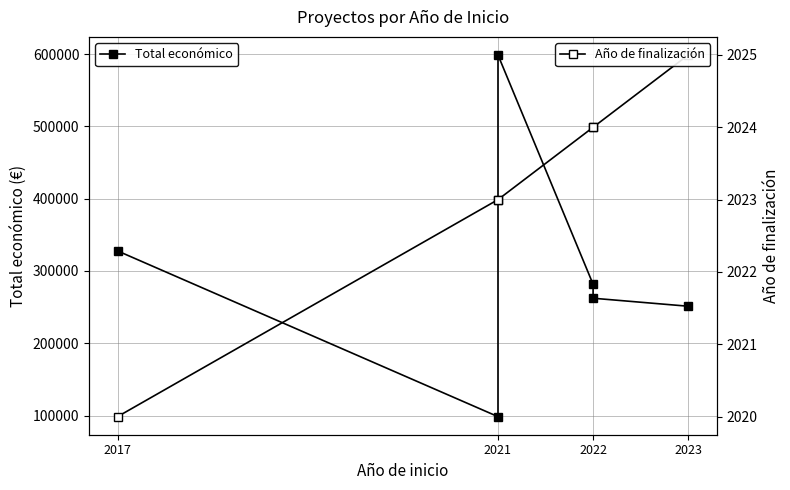

Reading right to left, list all the values displayed in this chart.

Total económico: 251272	262332	281639	598659	98619	327744
Año de finalización: 2025	2024	2024	2023	2023	2020